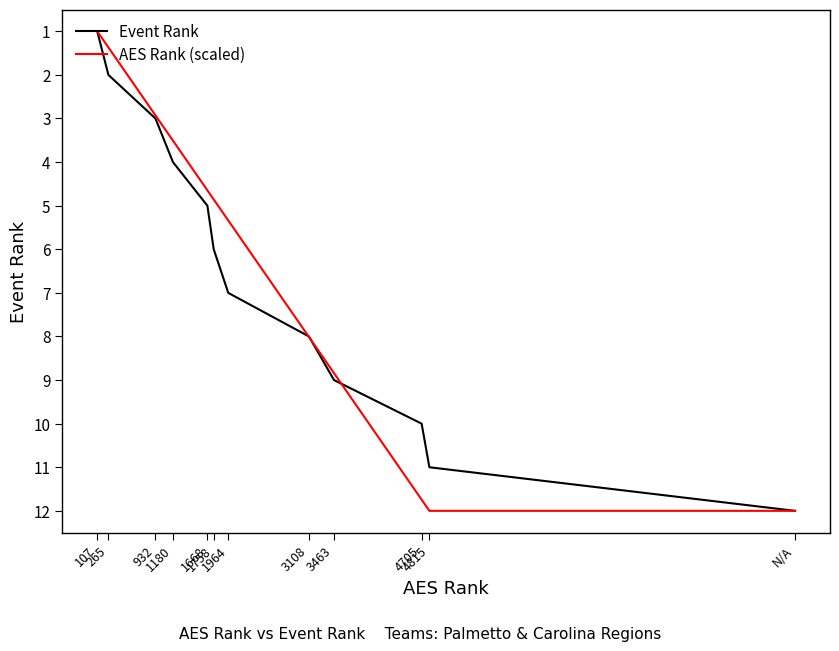

Reading left to right, what are all the values shown in this chart?

Event Rank: 107=1.0	265=2.0	932=3.0	1180=4.0	1668=5.0	1758=6.0	1964=7.0	3108=8.0	3463=9.0	4705=10.0	4815=11.0	N/A=12.0
AES Rank (scaled): 107=1.0	265=1.4	932=2.9	1180=3.5	1668=4.6	1758=4.9	1964=5.3	3108=8.0	3463=8.8	4705=11.7	4815=12.0	N/A=12.0